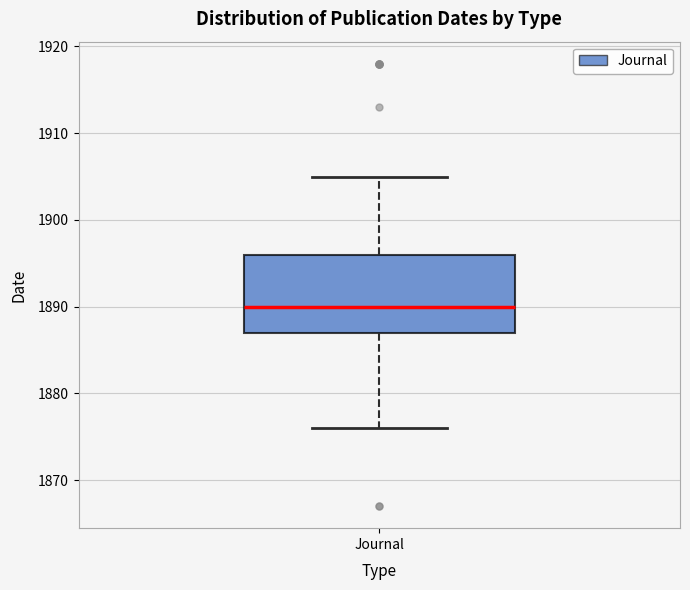

Where is the upper edge of the box for Journal on the y-axis? The values are not printed on the chart, so give them approximately, as read against the axis.

1896